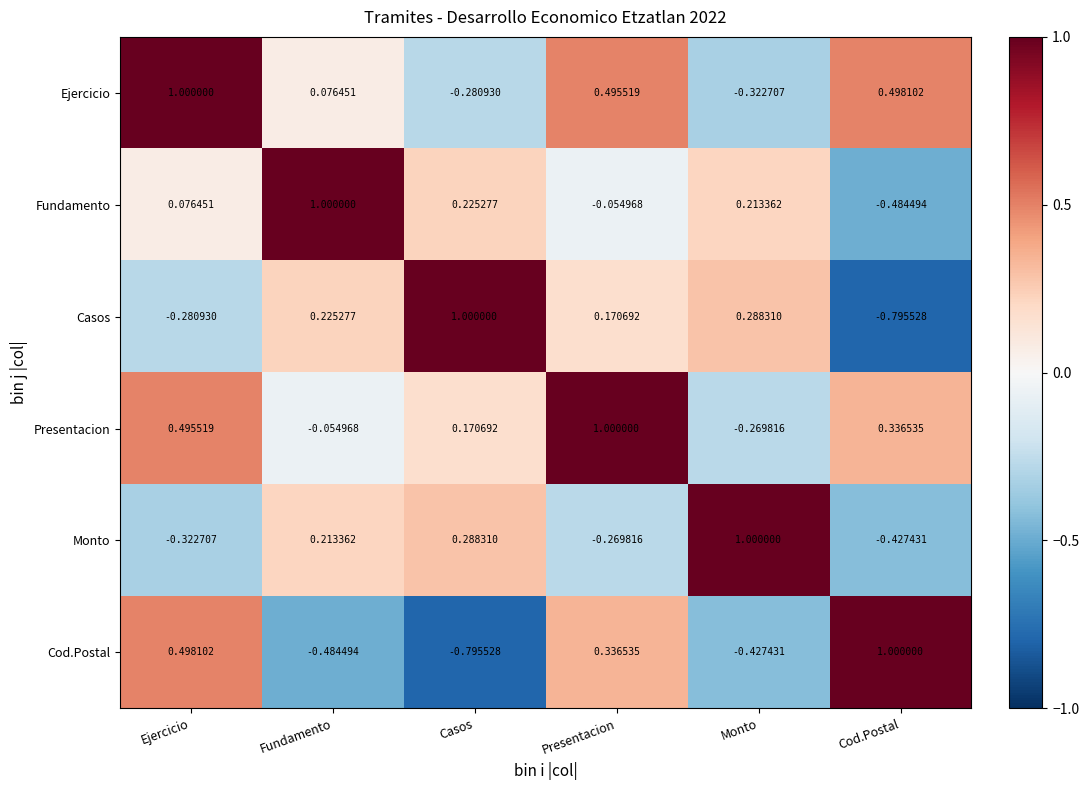

Which category has the lowest value in the Cod.Postal series?

Casos